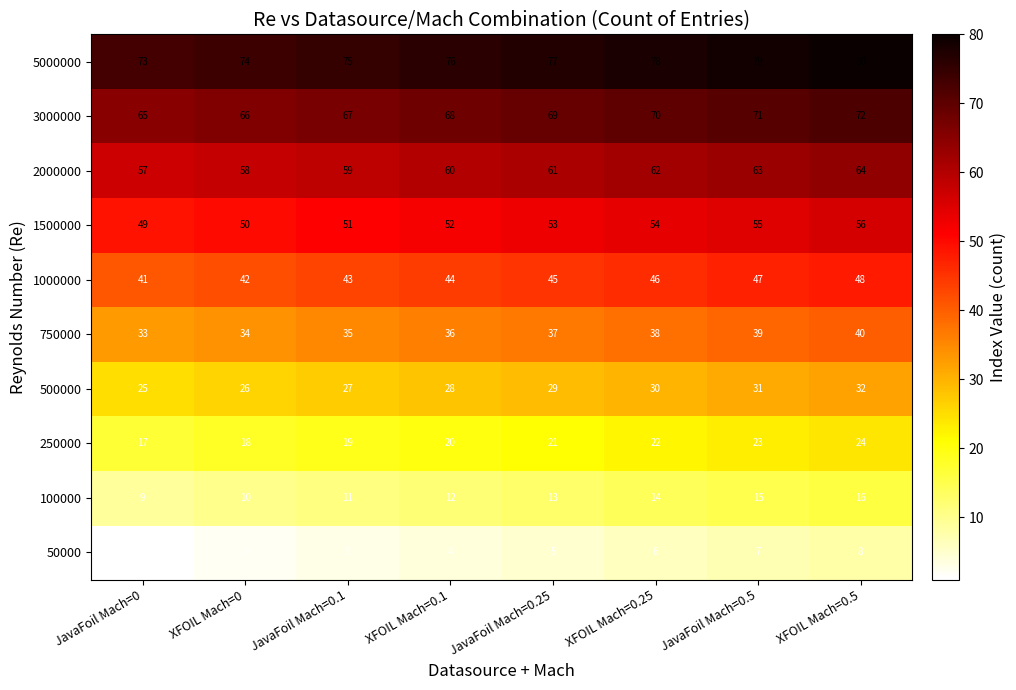

Is the value of 500000 at XFOIL Mach=0.1 greater than the value of 1500000 at XFOIL Mach=0?

No